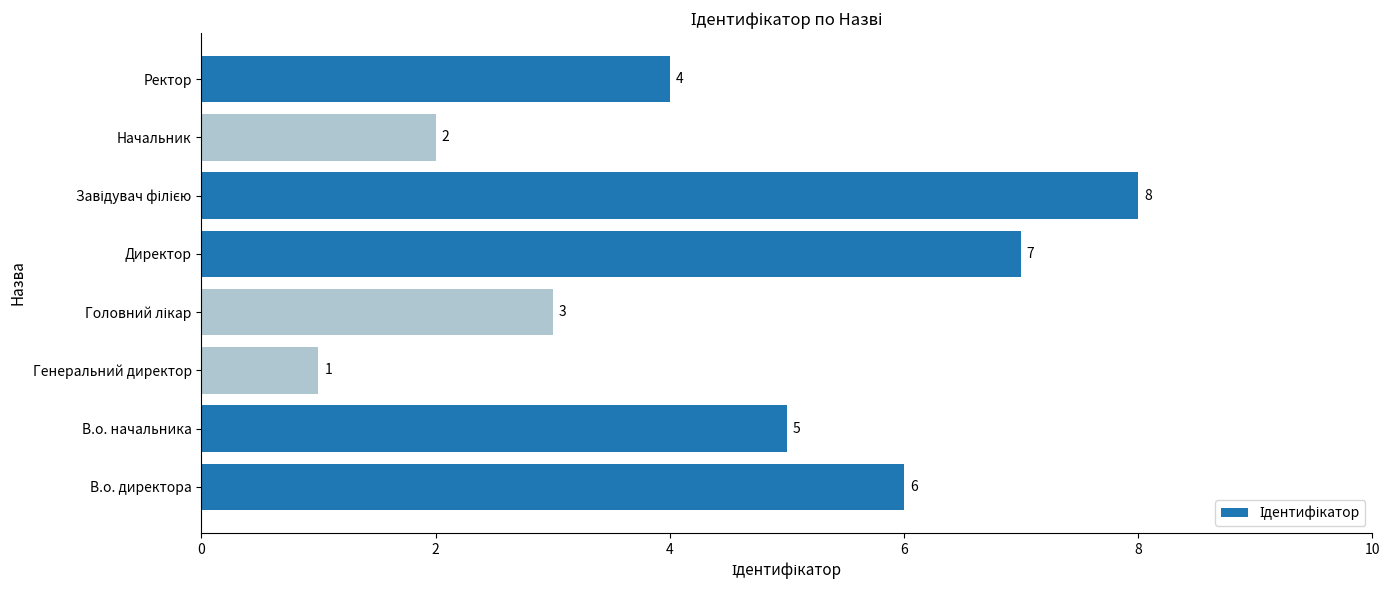

Reading bottom to top, list all the values displayed in this chart.

6	5	1	3	7	8	2	4